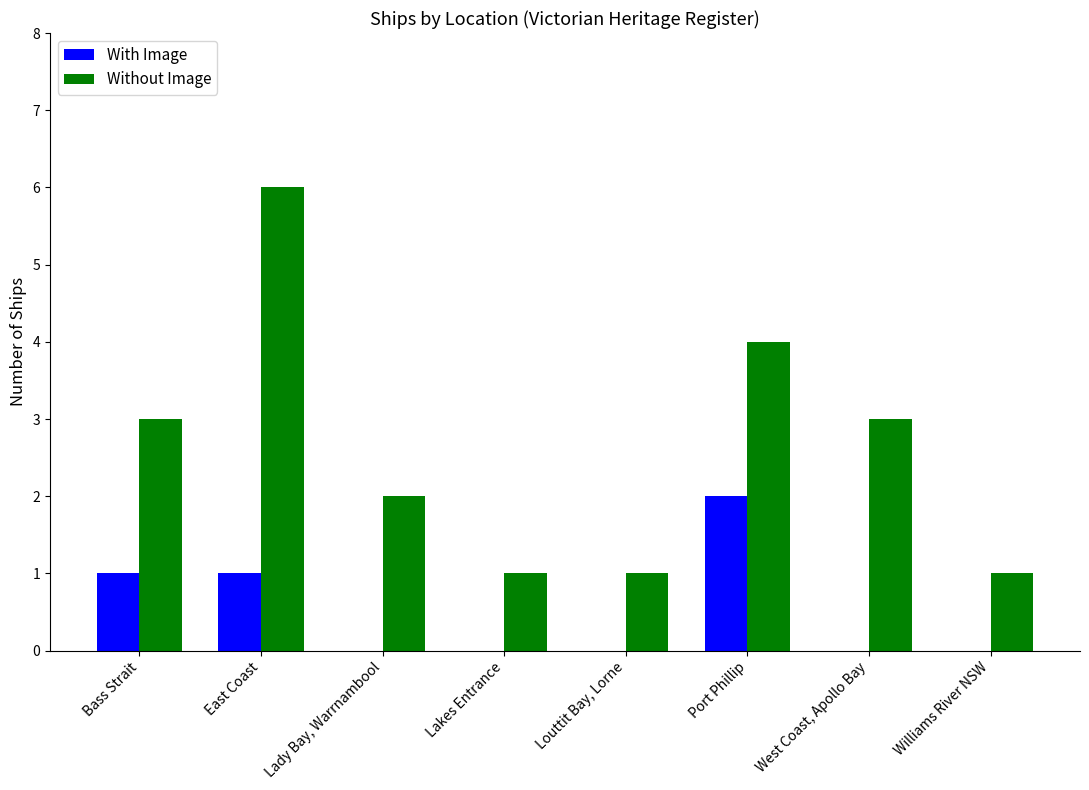

What is the sum of all Without Image values?

21